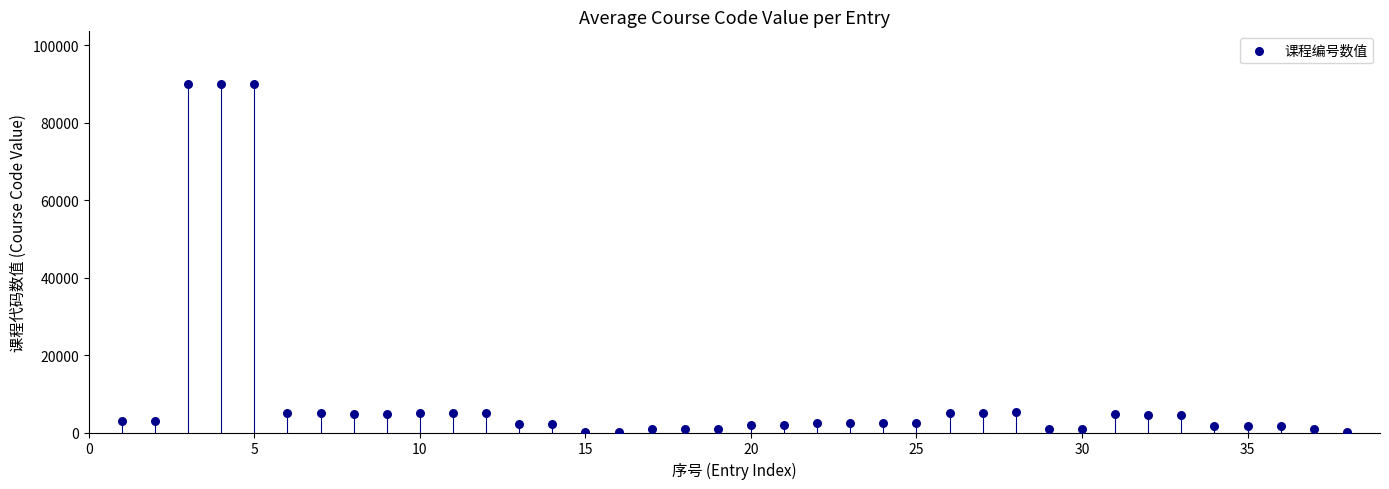

What is the range of Y values (max minus min)?

90022